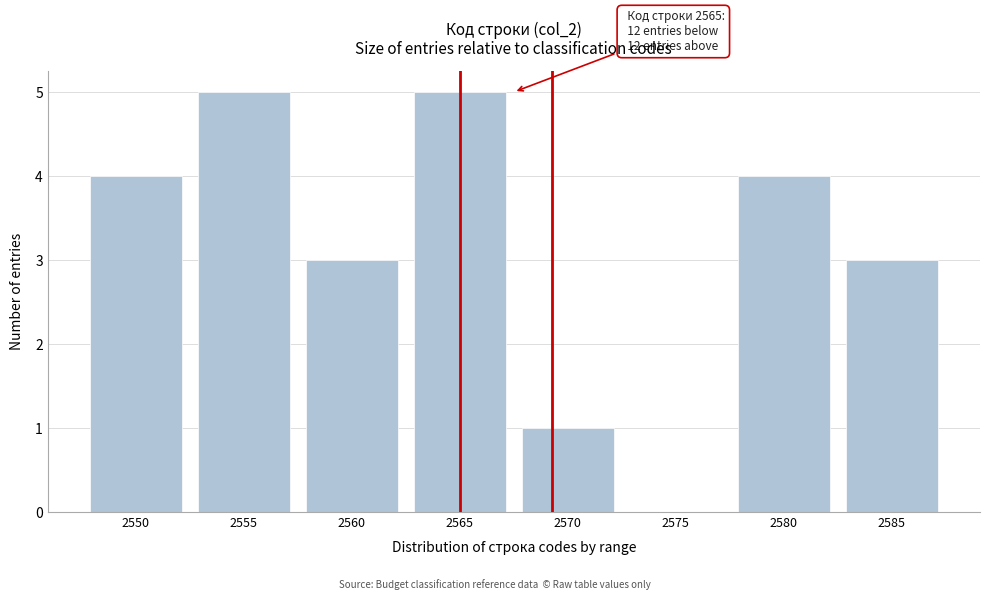

Reading left to right, transcribe all the data shown in this chart.

2550=4	2555=5	2560=3	2565=5	2570=1	2575=0	2580=4	2585=3